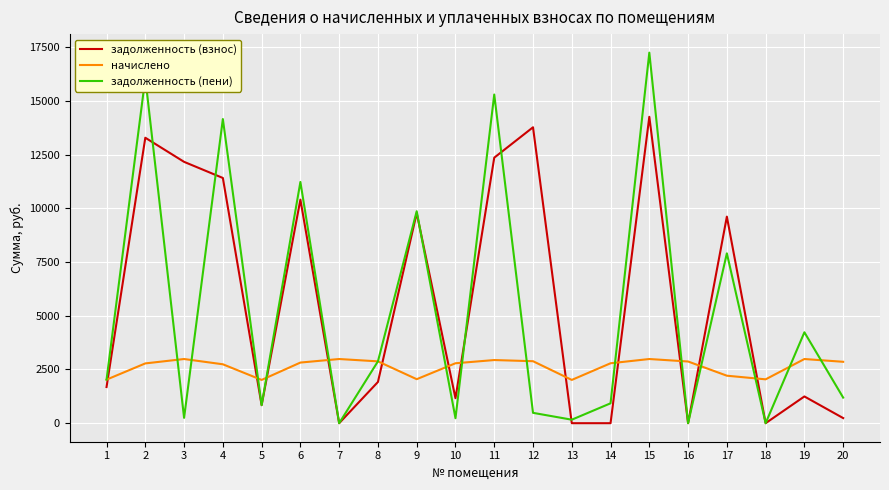

Which series has the largest range (max minus min)?

задолженность (пени)